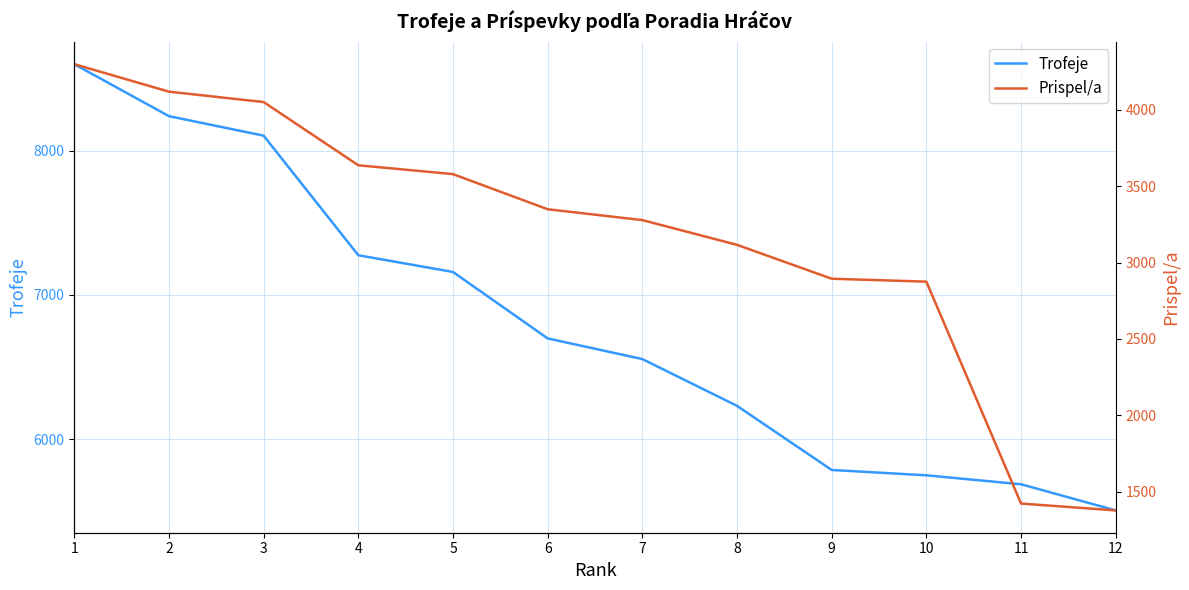

What is the value of the Trofeje point at the 5th from the left?

7159